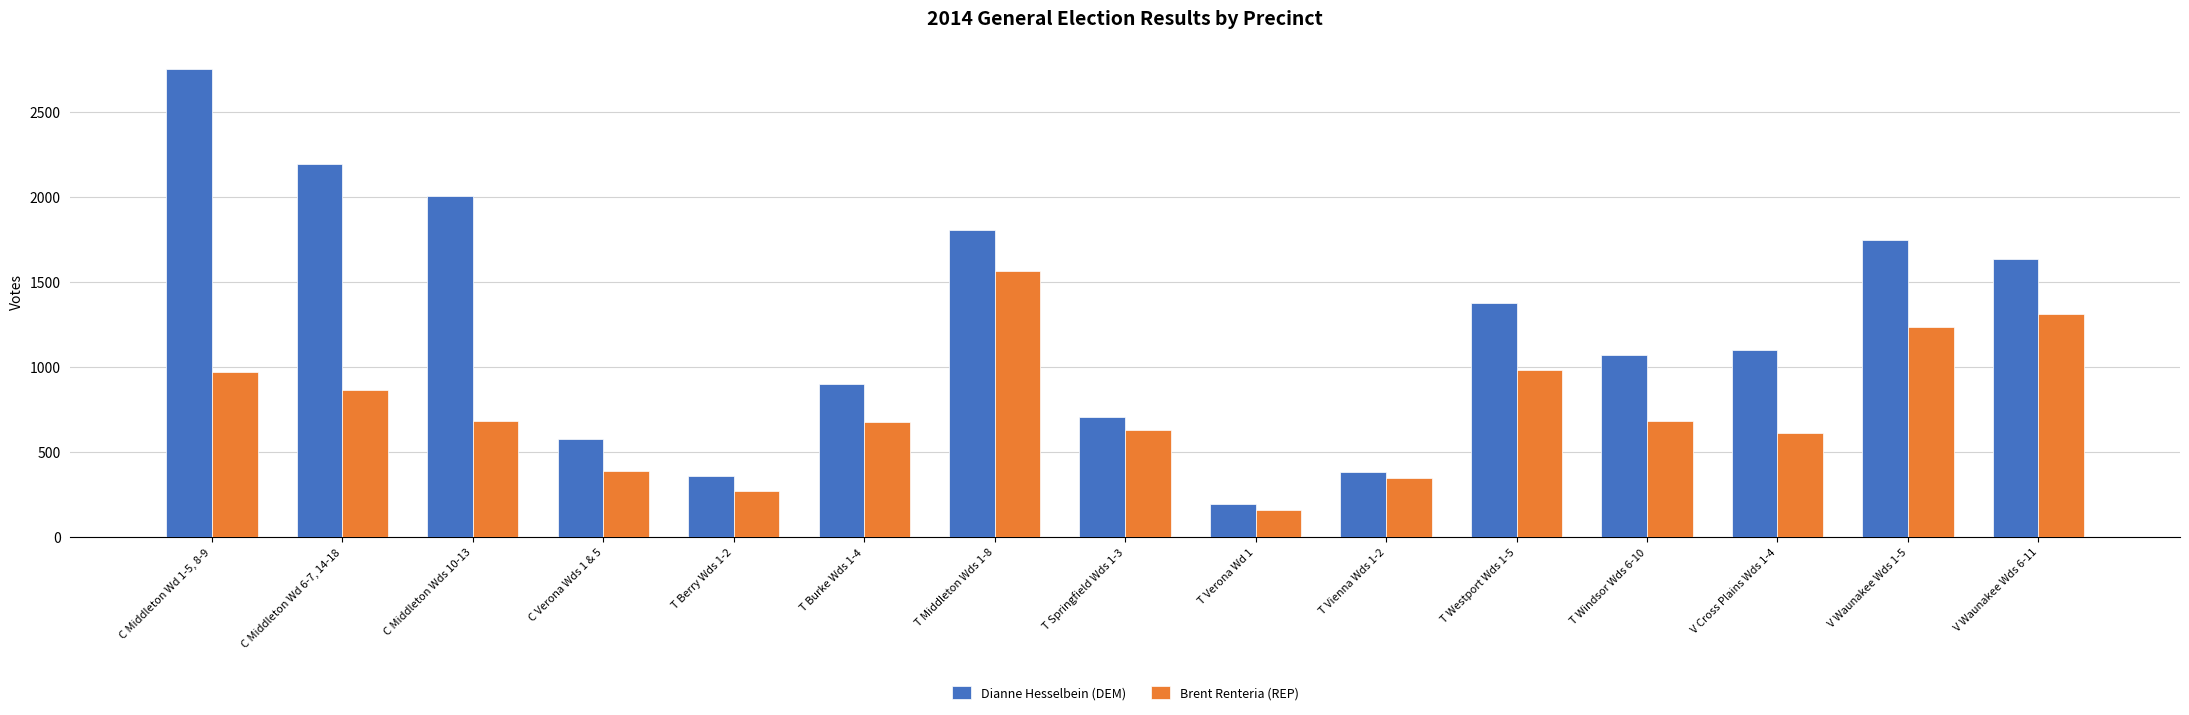

What are all the series names shown in the legend?

Dianne Hesselbein (DEM), Brent Renteria (REP)